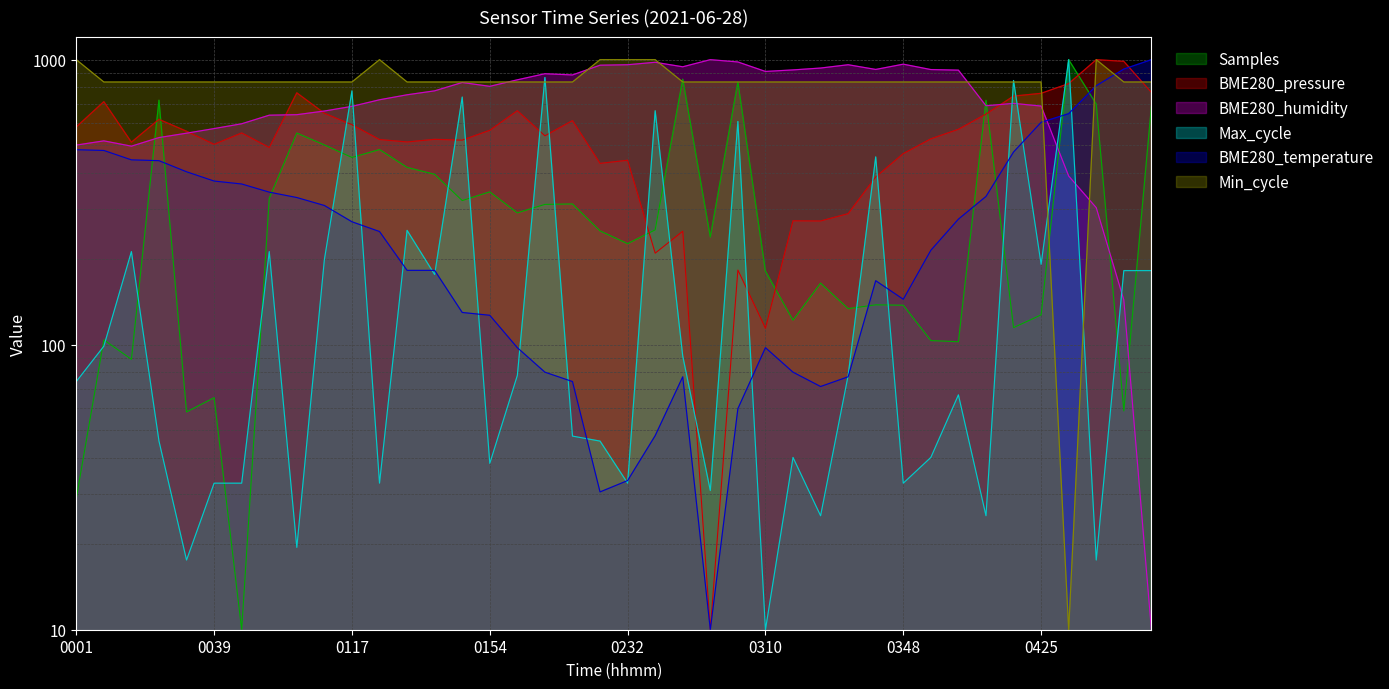

The value of BME280_pressure at 04:03 is 569.8. True or false?

True